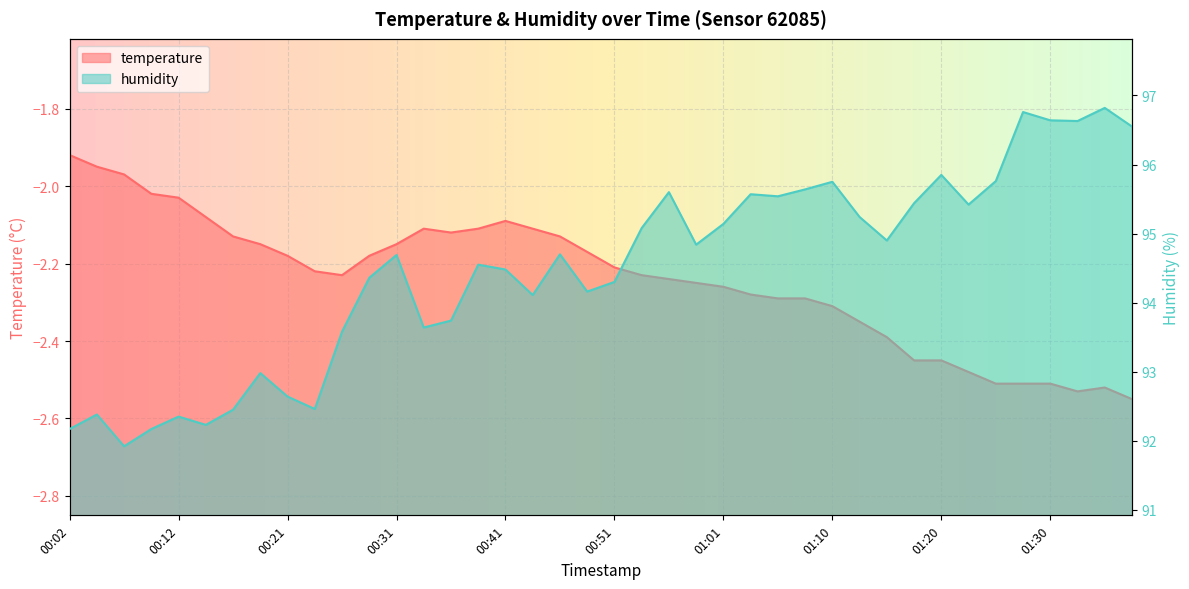

True or false: humidity and temperature intersect in this chart.

False